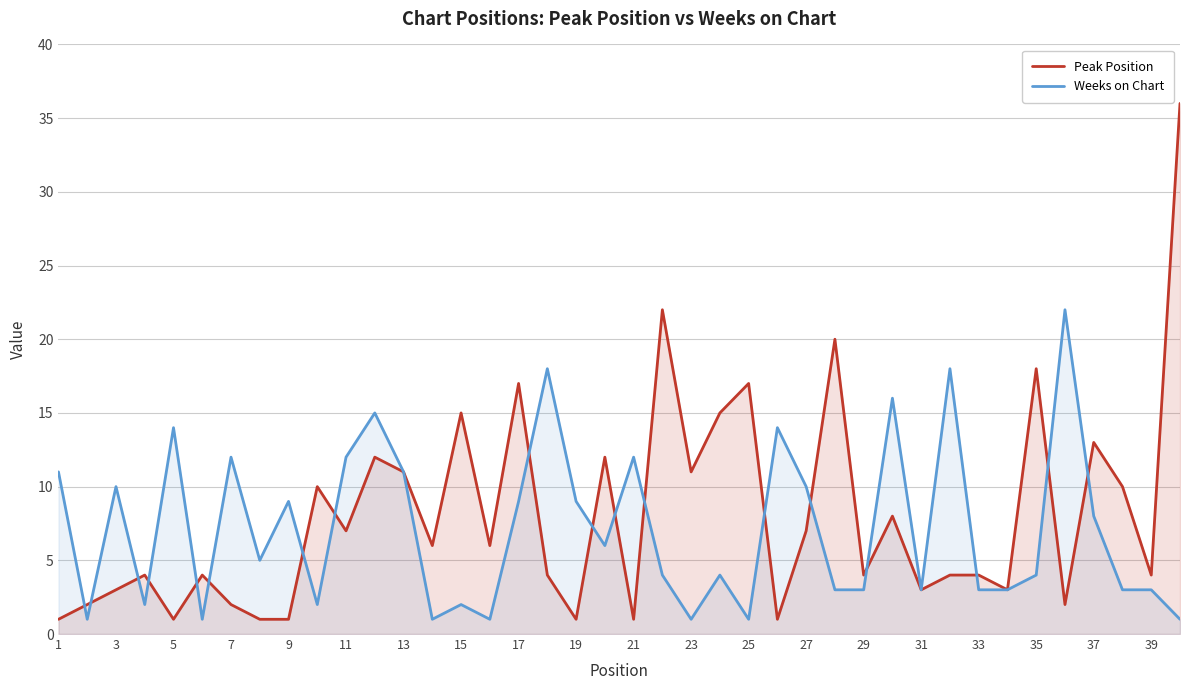

What is the total value across all series at 5?

15